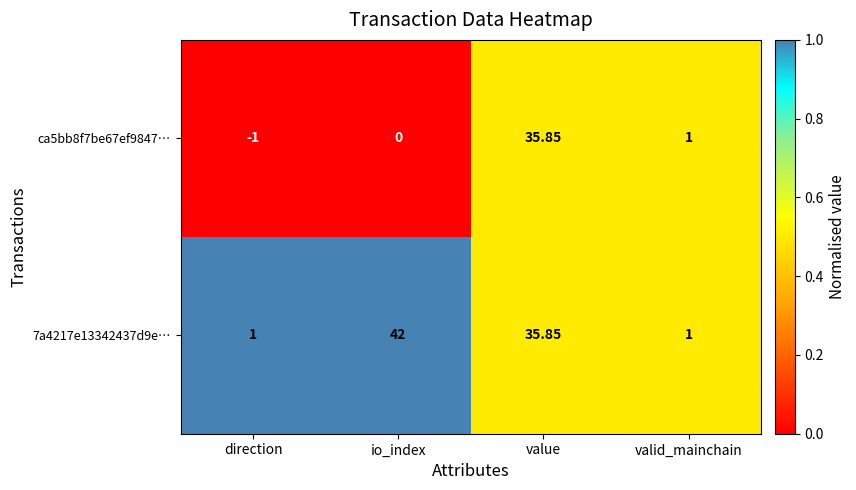

List the series in order of their overall mean, lowest first.

ca5bb8f7be67ef9847…, 7a4217e13342437d9e…